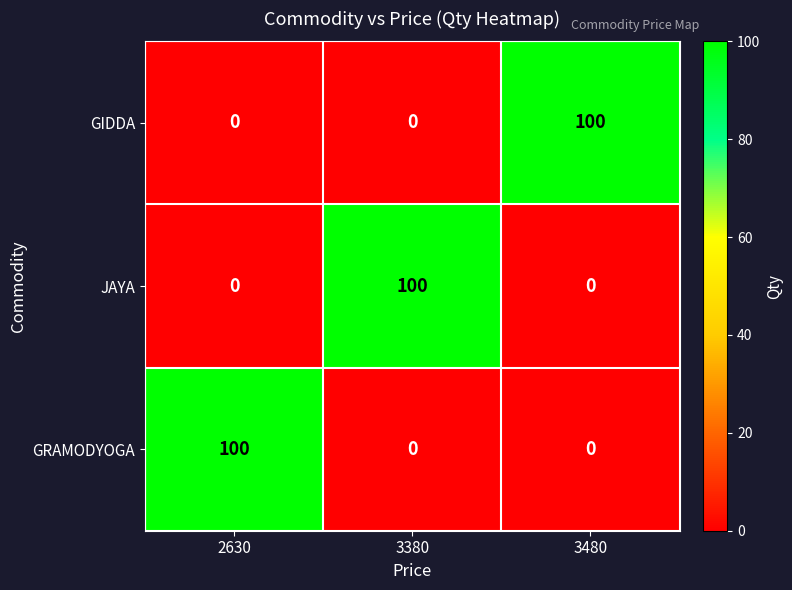

What is the highest value of the GIDDA series?

100